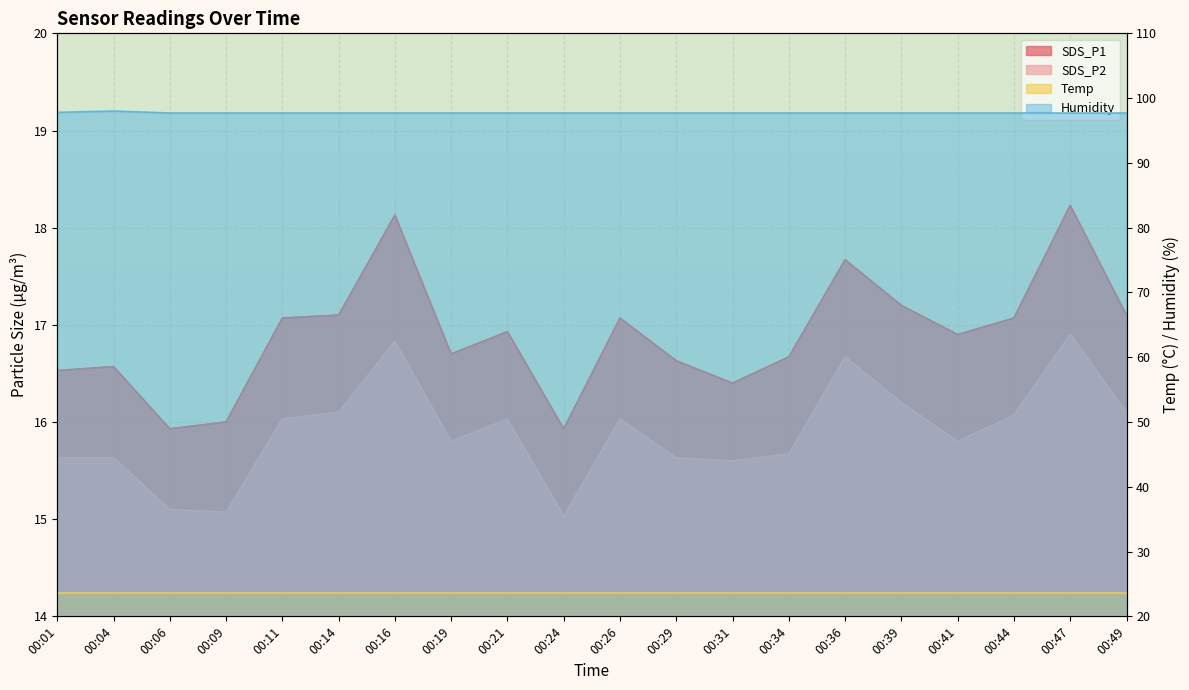

At how many categories does at least one series exceed 33?

20